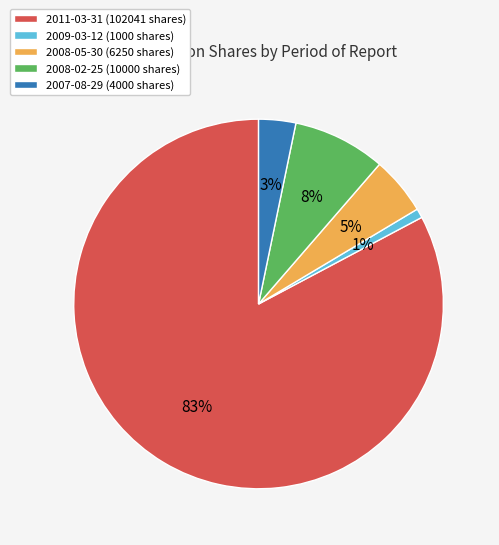

To the nearest percent, what is the average slice percentage?

20%